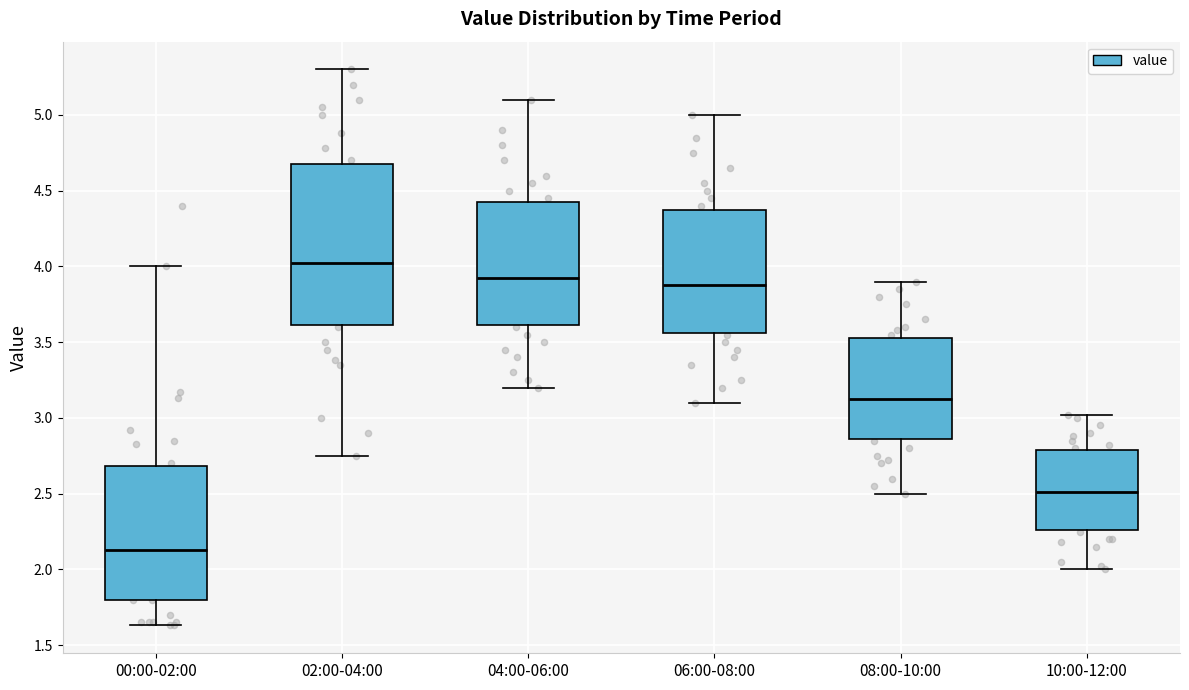

Where does the median line of the box for 04:00-06:00 sit on the y-axis? The values are not printed on the chart, so give them approximately, as read against the axis.

3.95